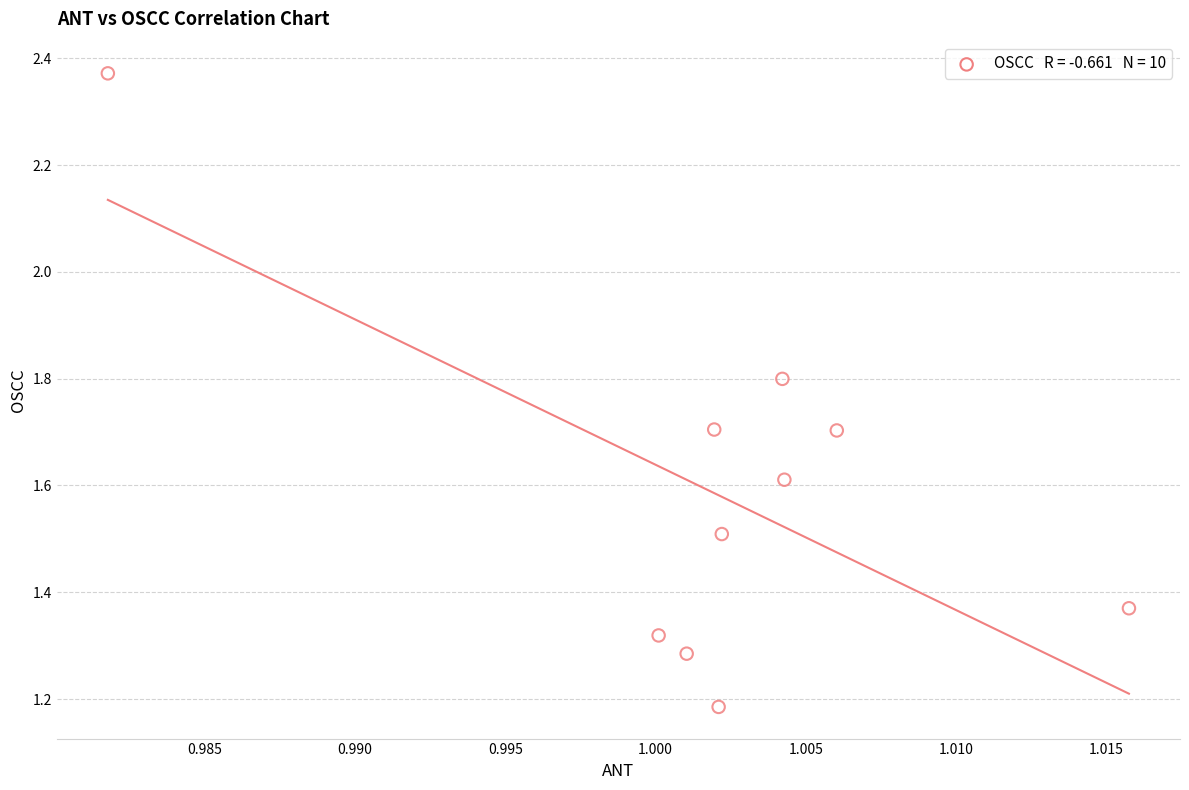

What is the average Y value?

1.6